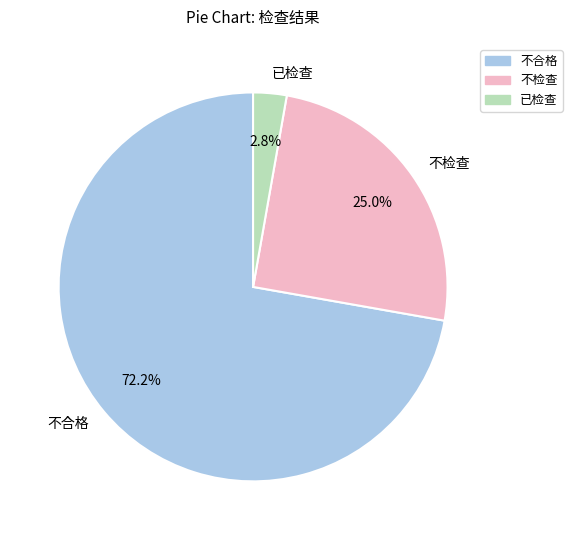

What percentage is the 不合格 slice, to the nearest percent?

72%